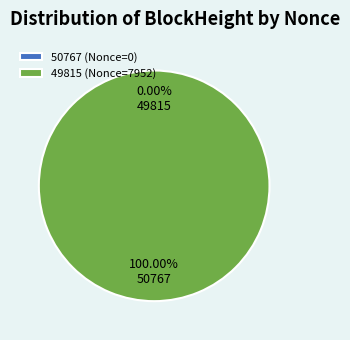

What portion of the pie excludes 50767?

100.0%